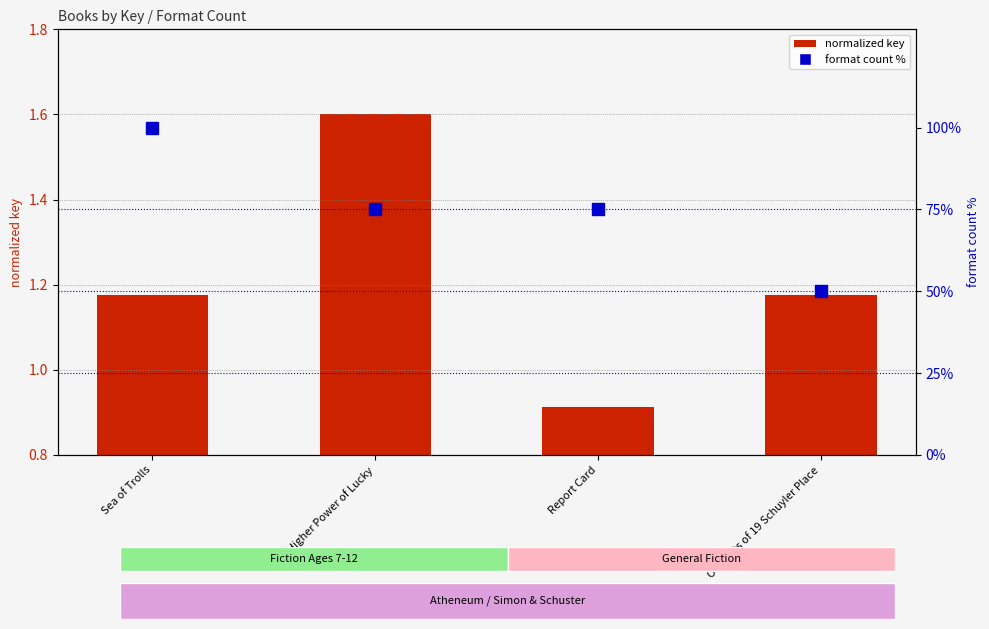

At which label does format count % reach its peak?

Sea of Trolls